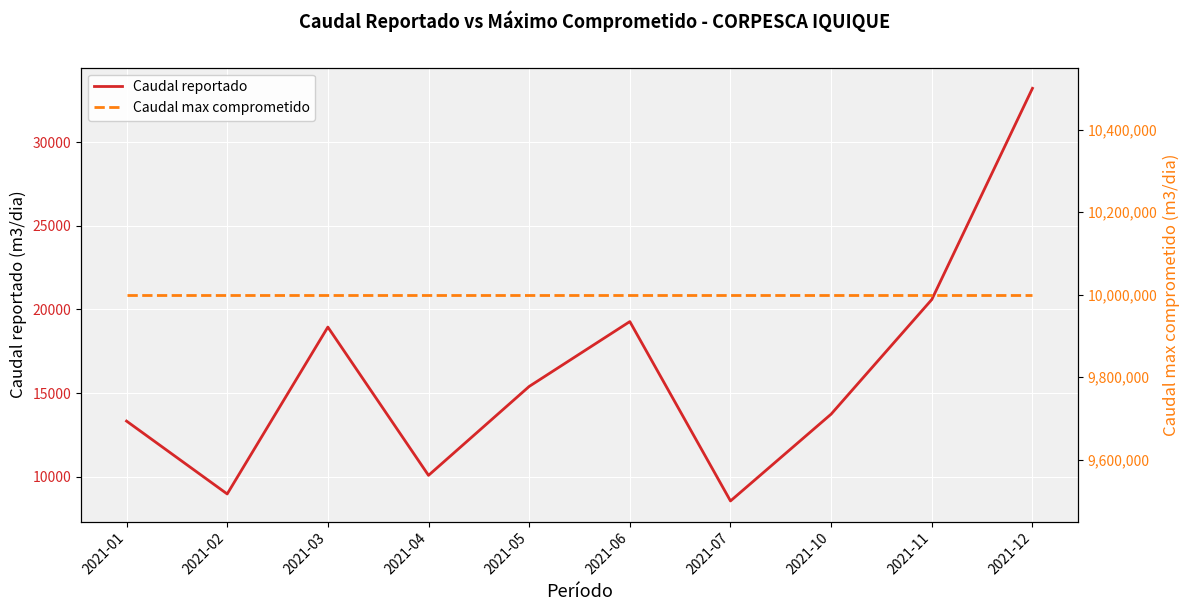

What is the greatest value displayed?

9999999